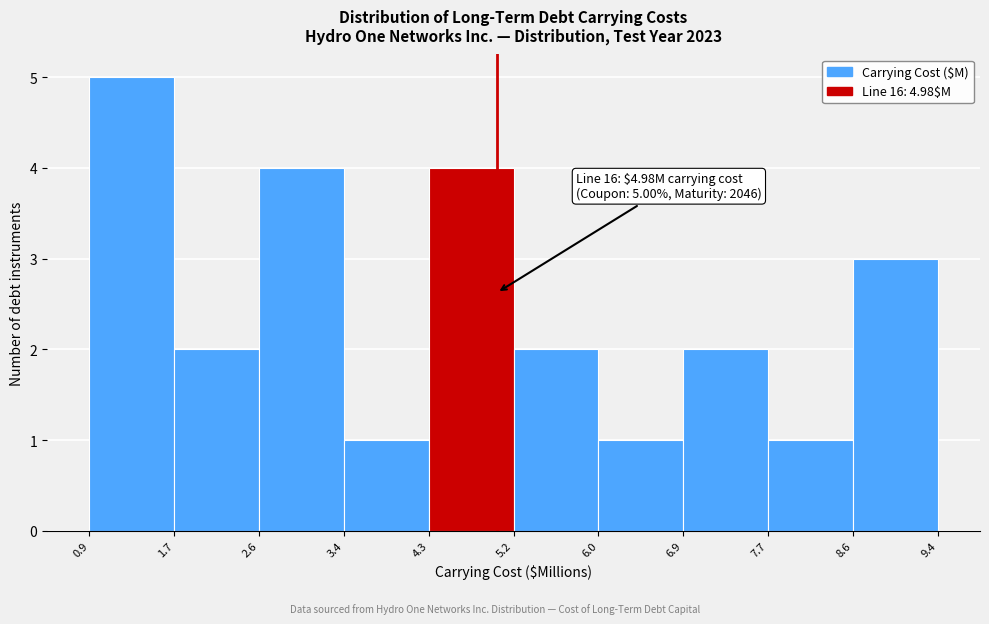

Over which range of the x-axis is the bar tallest?

0.9 to 1.7